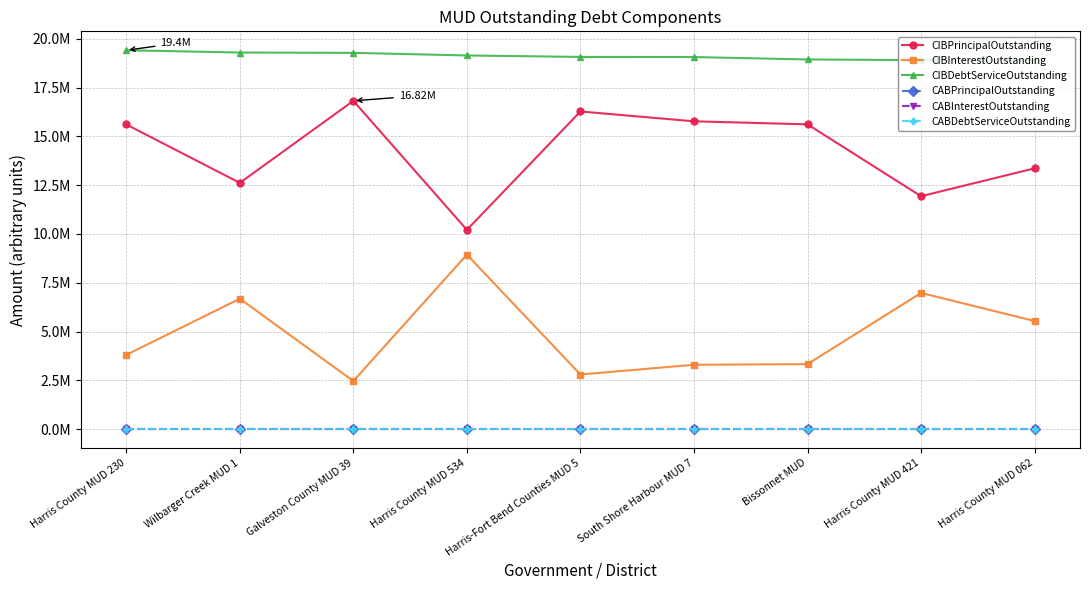

Is this an area chart (filled region under the line)?

No